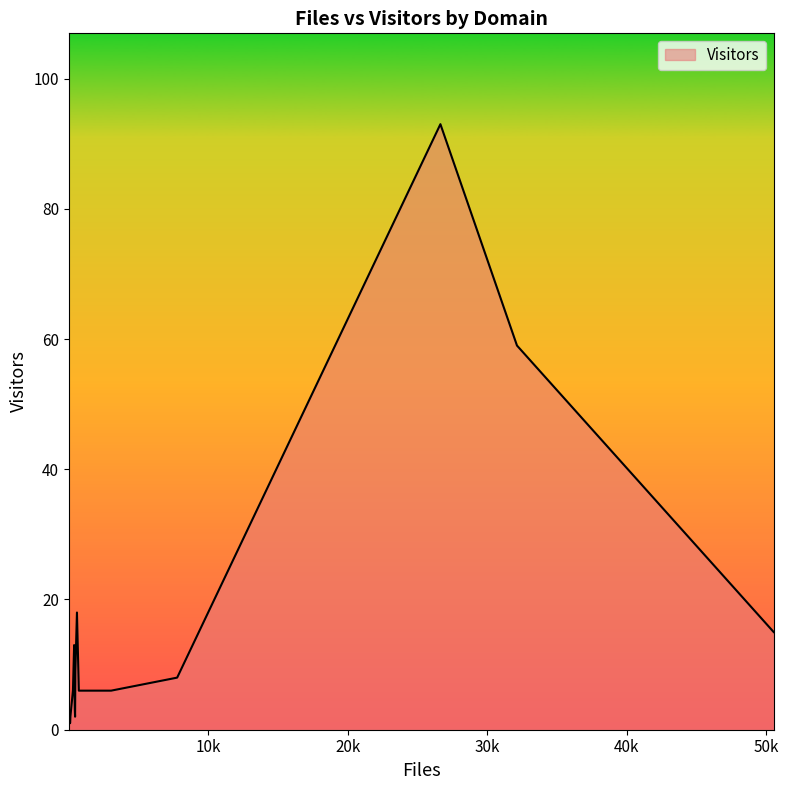

What is the greatest value displayed?

93